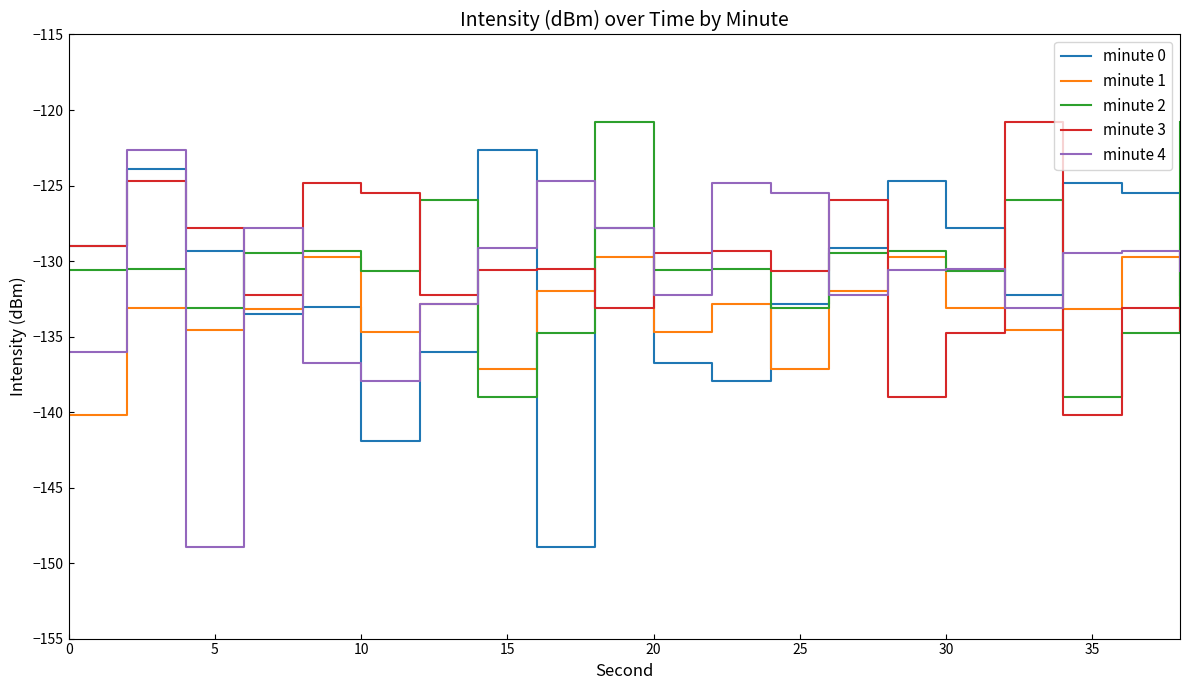

How many intersections are there between minute 2 and minute 3?

11